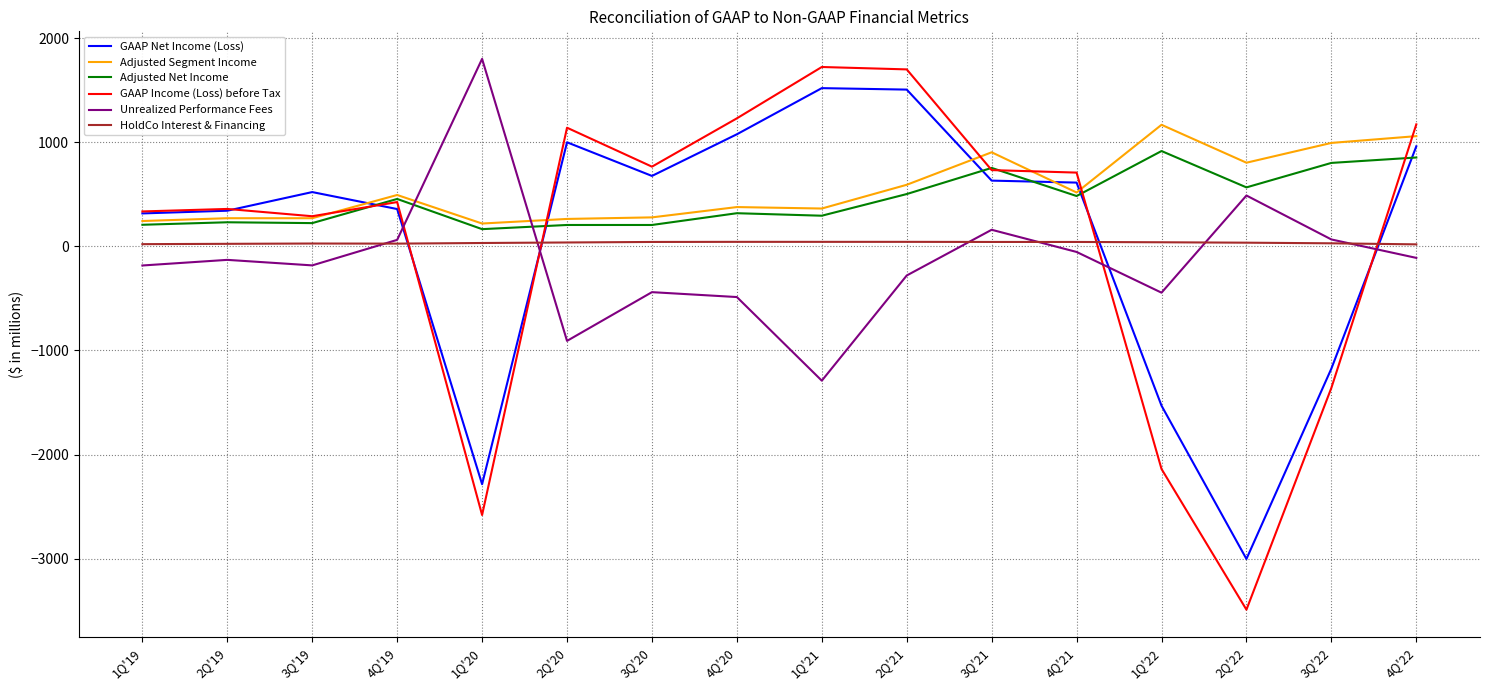

What are all the series names shown in the legend?

GAAP Net Income (Loss), Adjusted Segment Income, Adjusted Net Income, GAAP Income (Loss) before Tax, Unrealized Performance Fees, HoldCo Interest & Financing